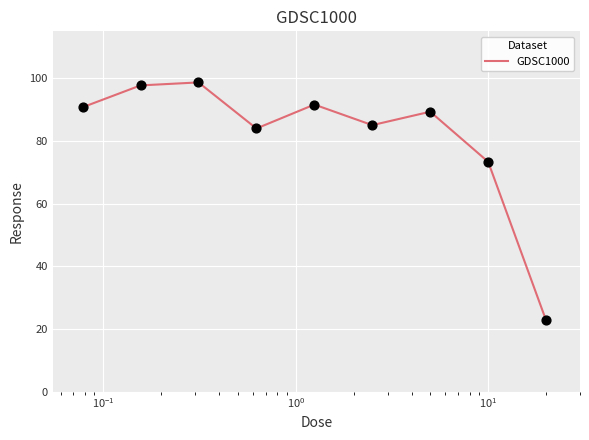

What is the maximum value shown in the chart?

98.7